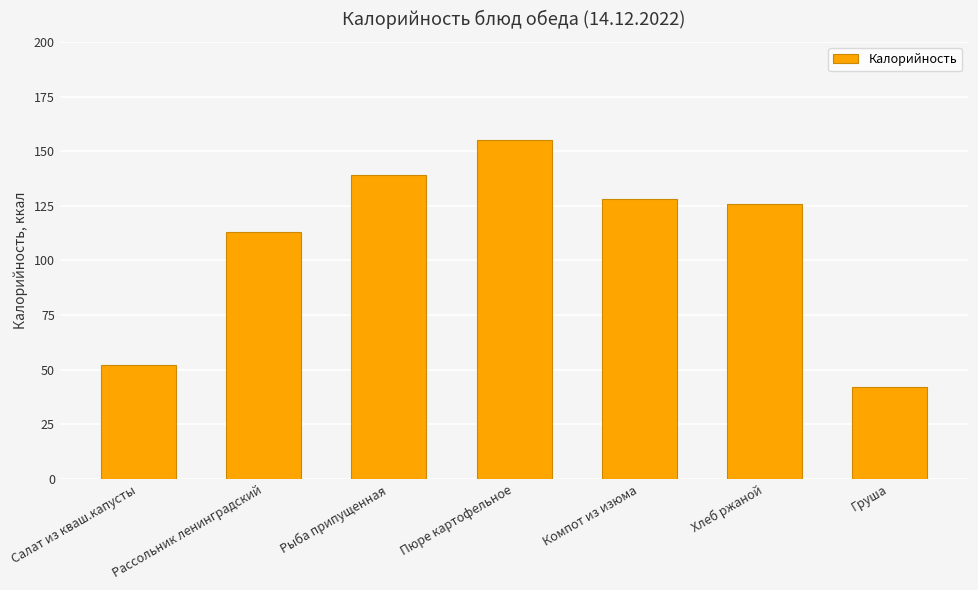

What is the change in value from Салат из кваш.капусты to Пюре картофельное?

+103